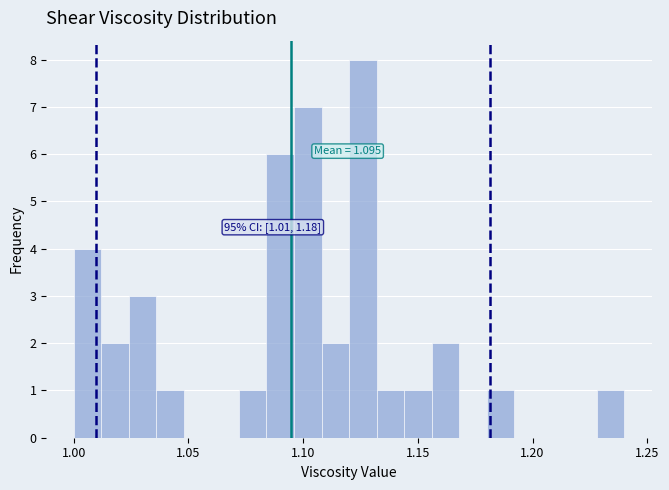

Around what value on the x-axis is the tallest bar? Give the approximate position of its centre, as read against the axis.

1.125